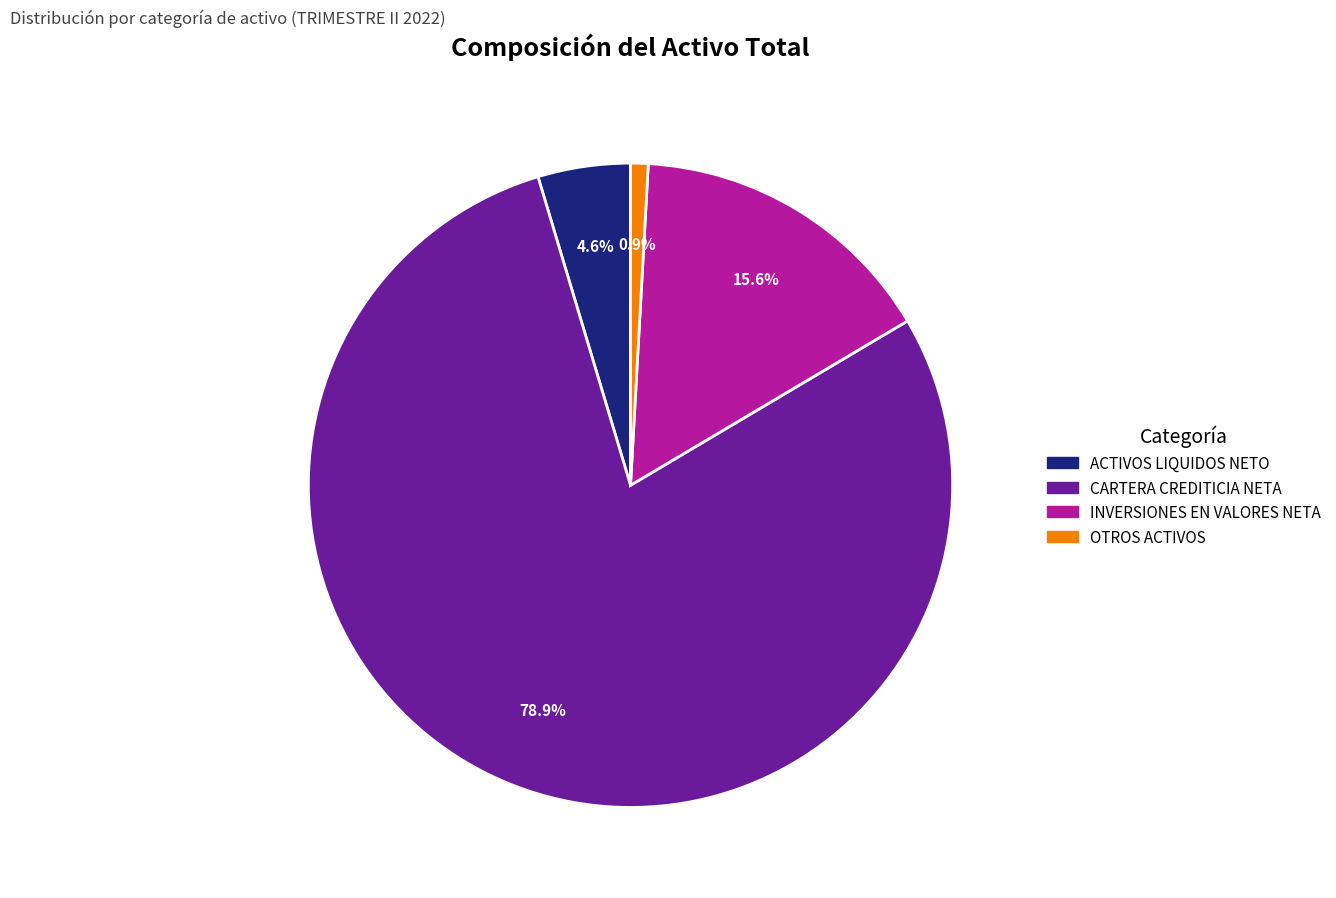

Approximately how many times larger is the value at ACTIVOS LIQUIDOS NETO compared to CARTERA CREDITICIA NETA?

0.1